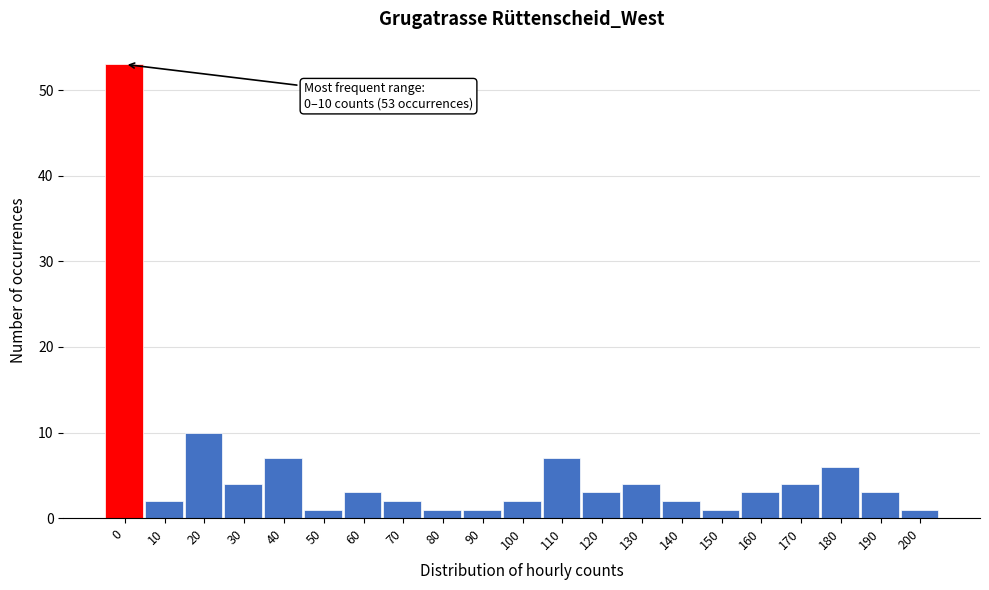

Reading right to left, extract all data points from this chart.

200=1	190=3	180=6	170=4	160=3	150=1	140=2	130=4	120=3	110=7	100=2	90=1	80=1	70=2	60=3	50=1	40=7	30=4	20=10	10=2	0=53